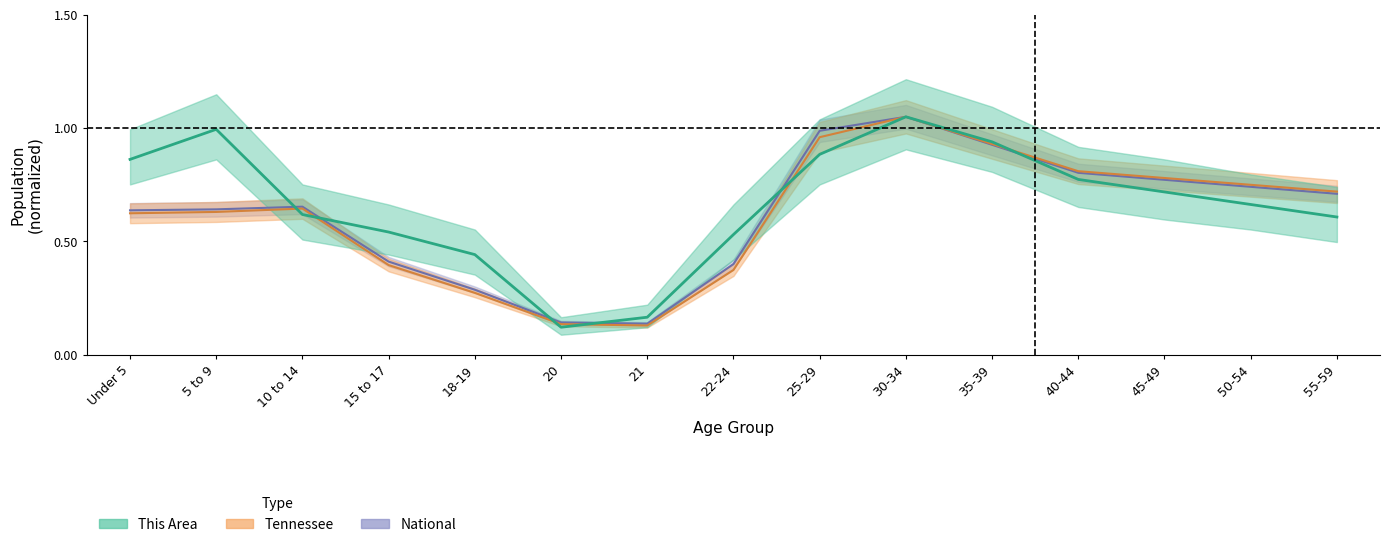

Which category has the lowest value across all series?

20